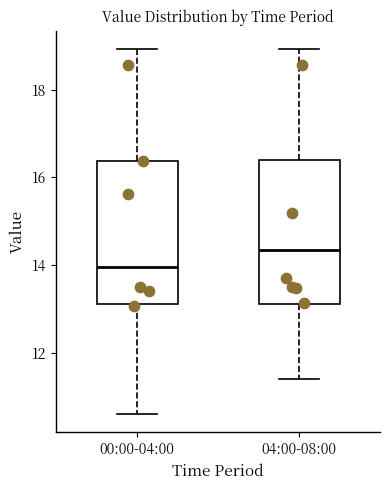

Reading left to right, read every box against the y-axis: the position of its median line, the range the box covers, and the ends of its whiskers. The values are not printed on the chart, so give them approximately, as read against the axis.

00:00-04:00: median 14.0, box 13.2 to 16.4, whiskers 10.6 to 19.0
04:00-08:00: median 14.4, box 13.2 to 16.4, whiskers 11.4 to 19.0